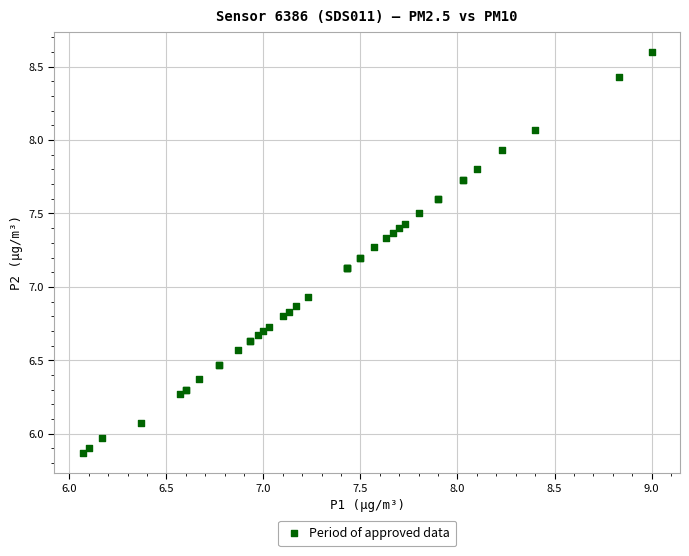

What Y value in the scatter plot is closest to 7?

6.9